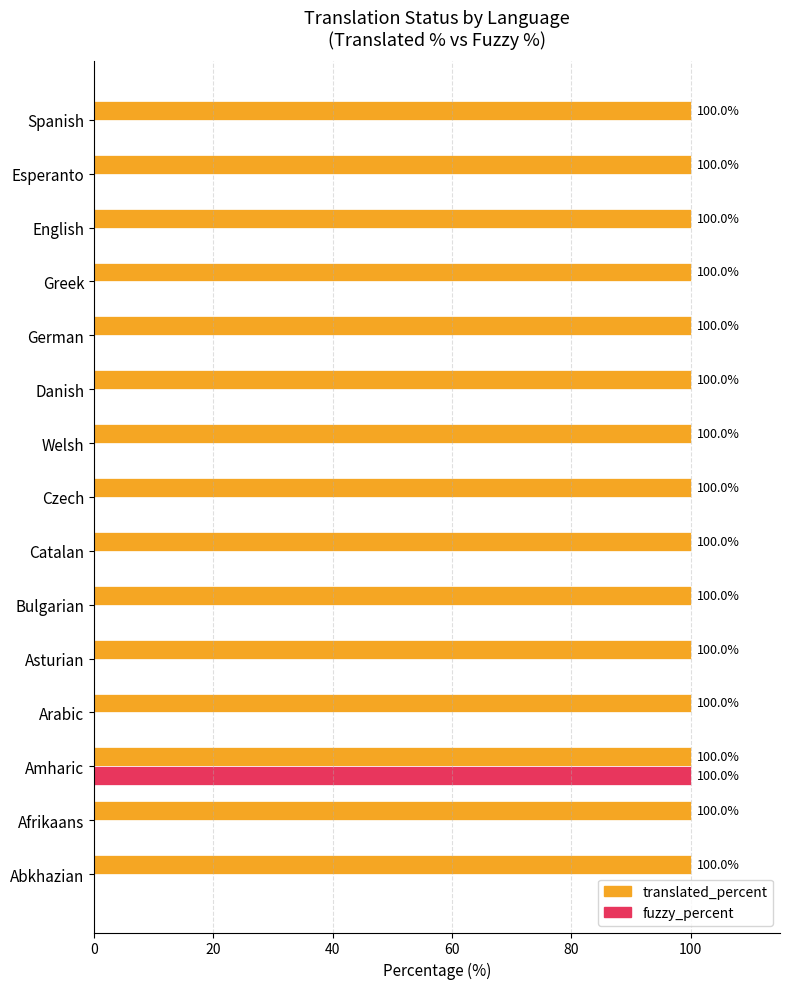

Is it true that translated_percent equals 100 at English?

True